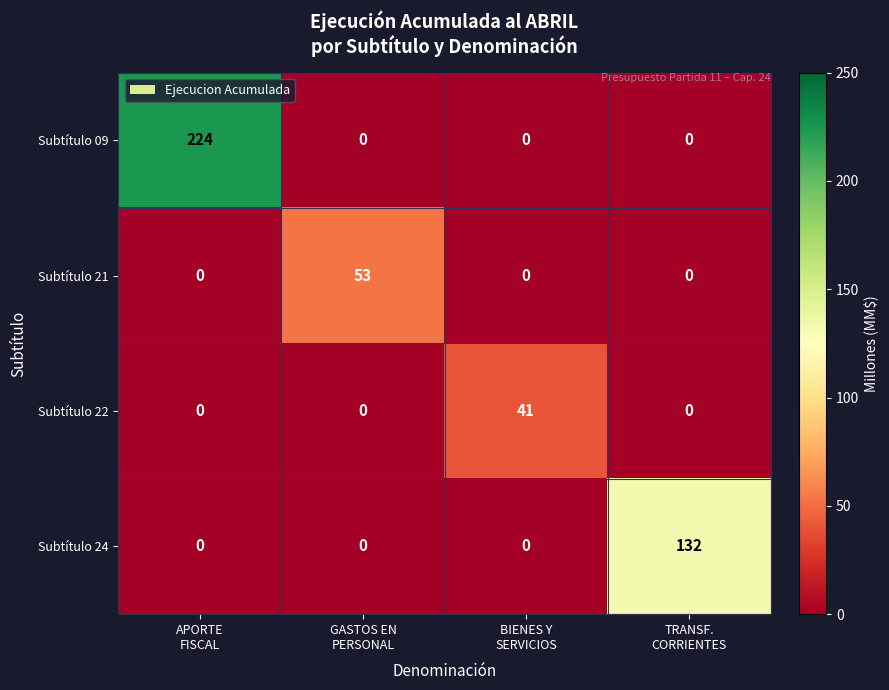

How many positive values does the Subtítulo 24 series have?

1